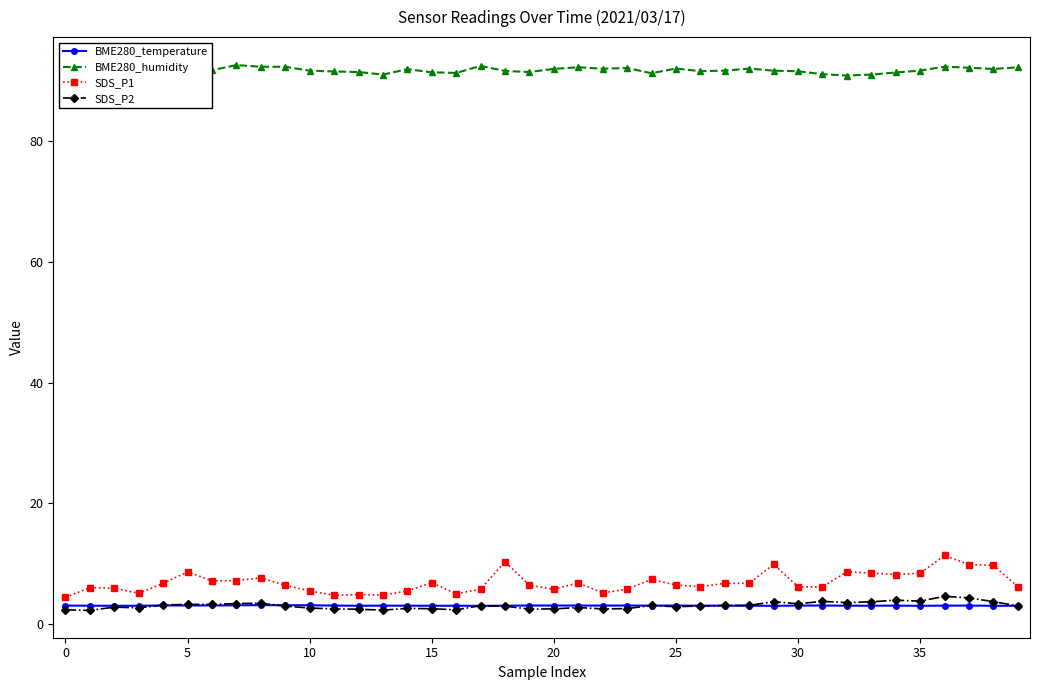

What is the highest value of the SDS_P1 series?

11.4